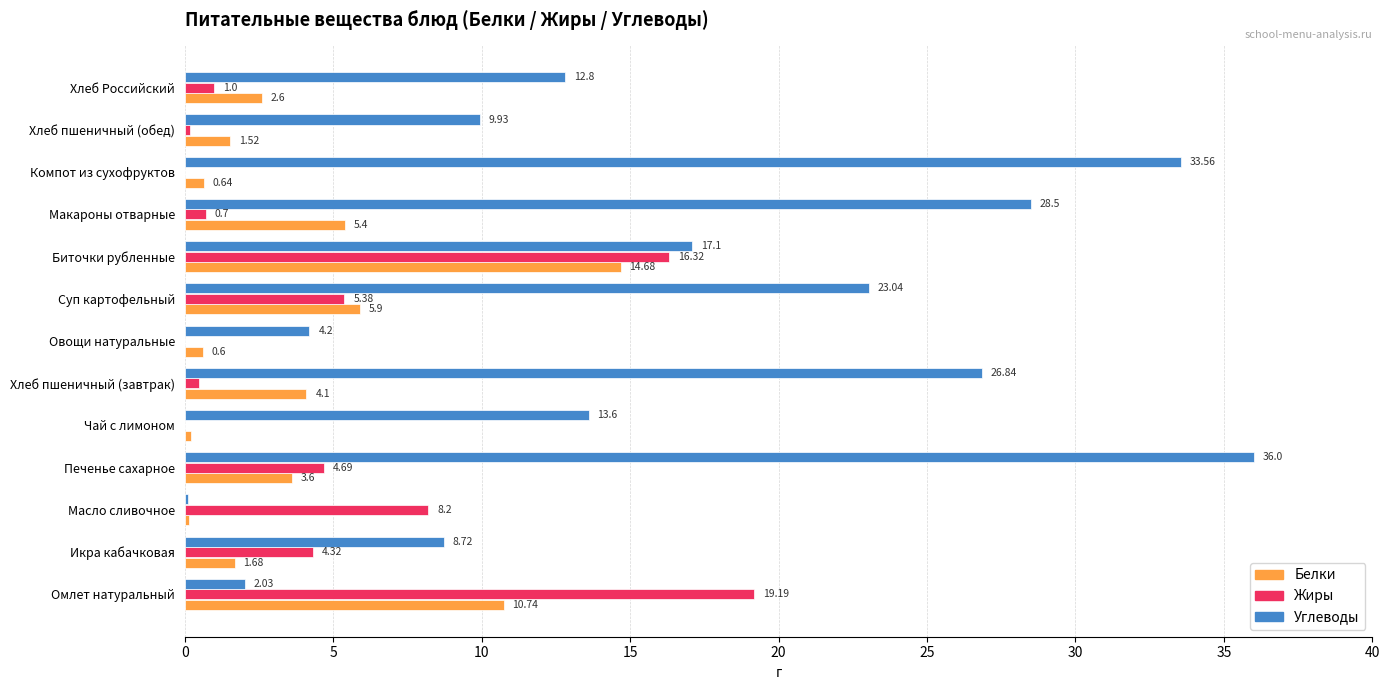

Which series changed the most between Масло сливочное and Биточки рубленные?

Углеводы